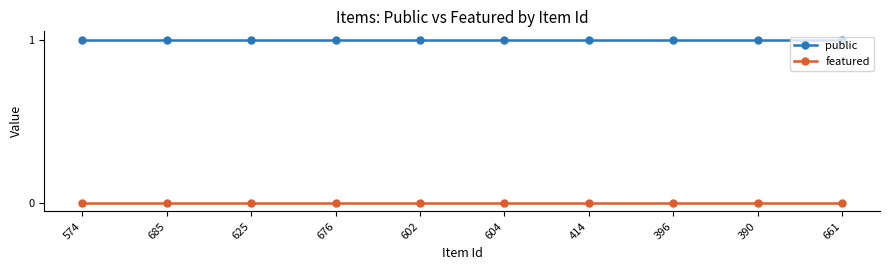

How many lines are shown in the chart?

2